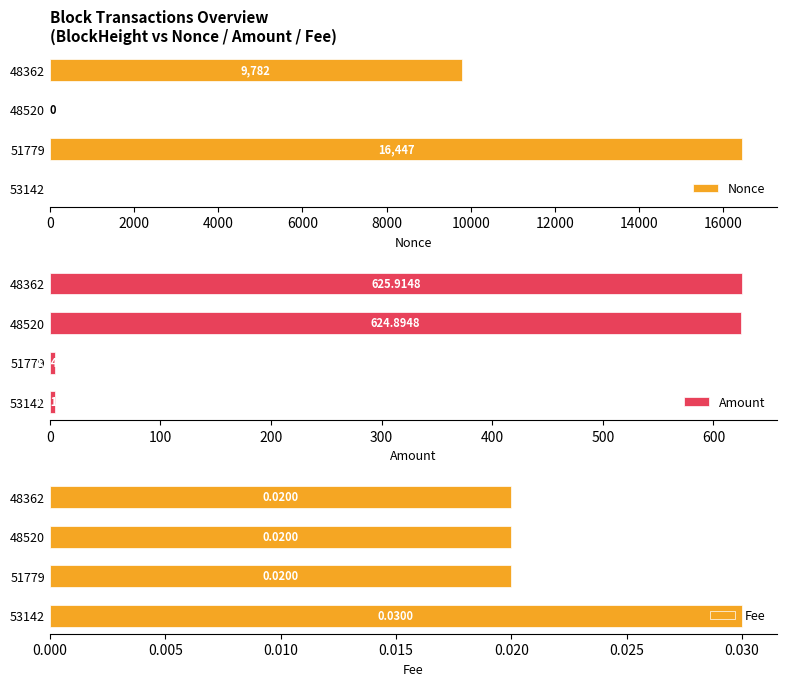

True or false: Nonce has a value of 7161 at 51779.

False